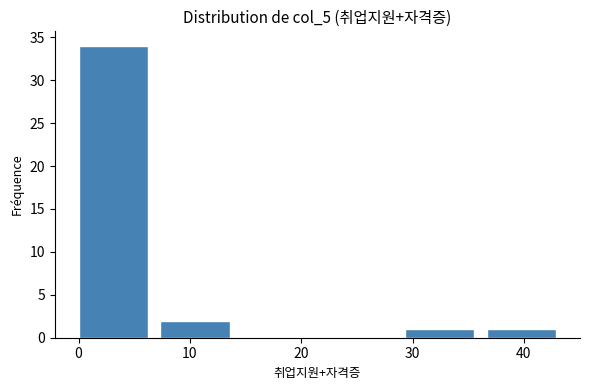

Reading left to right, transcribe this chart: for each bar, give the range it covers on the x-axis and its height. Neither the bar edges nor the heights are printed on the chart, so give them approximately, as read against the axes.

0 to 7: 34
7 to 15: 2
15 to 22: 0
22 to 29: 0
29 to 37: 1
37 to 44: 1